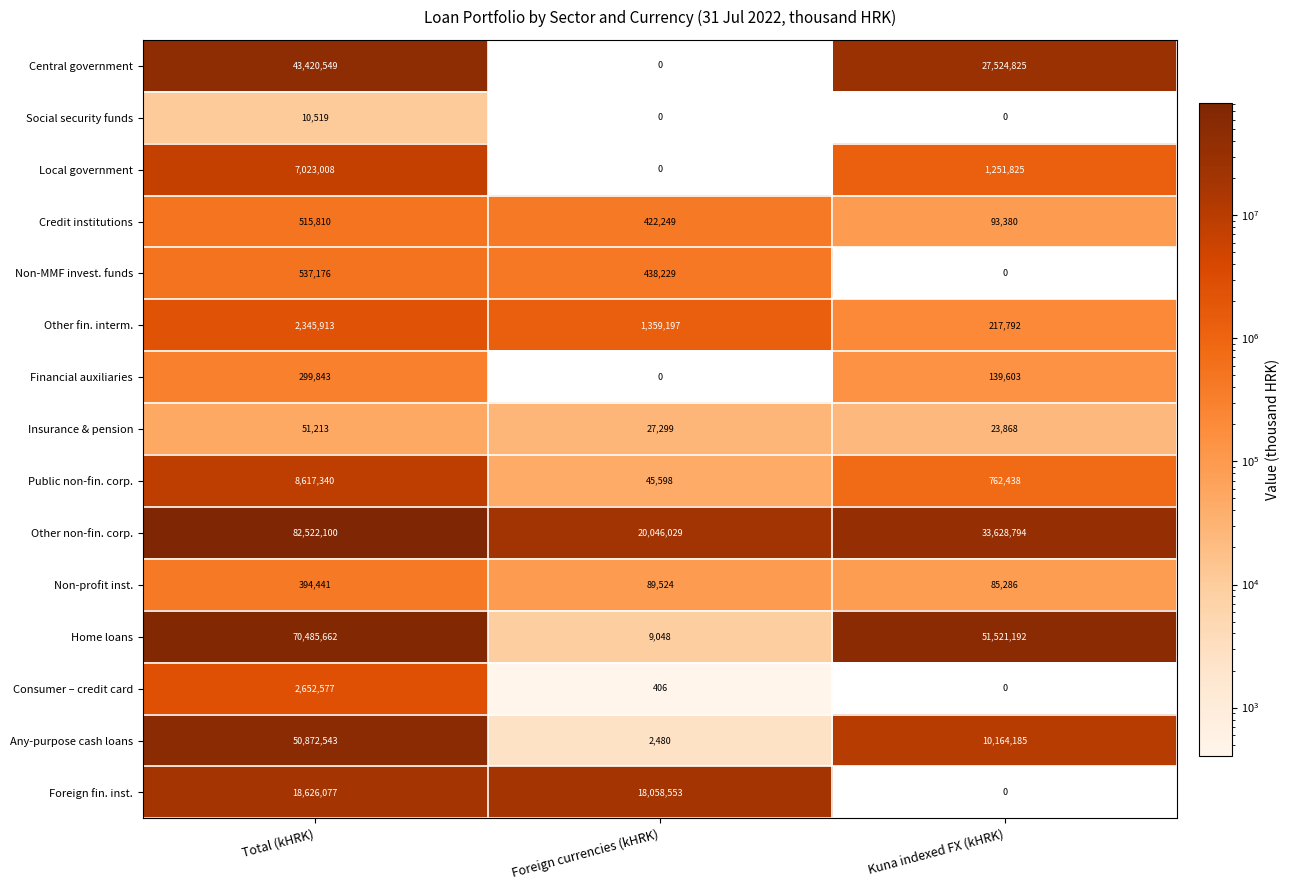

At which label does Consumer – credit card reach its minimum?

Kuna indexed FX (kHRK)